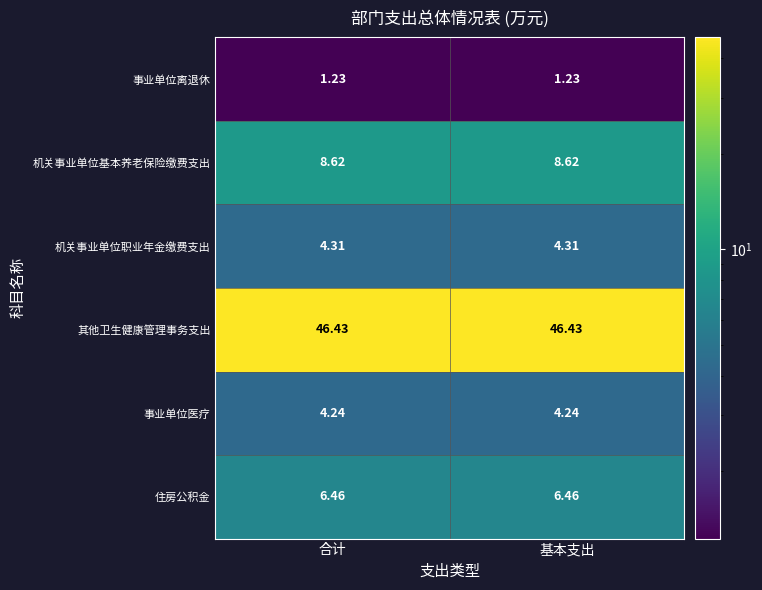

List the series in order of their peak value, highest first.

其他卫生健康管理事务支出, 机关事业单位基本养老保险缴费支出, 住房公积金, 机关事业单位职业年金缴费支出, 事业单位医疗, 事业单位离退休